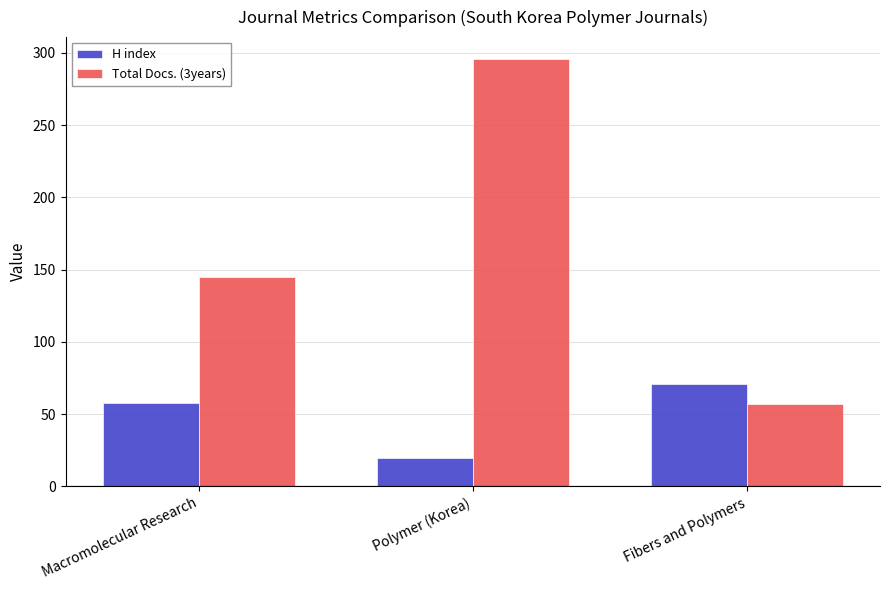

What is the difference between the maximum and minimum values in the Total Docs. (3years) series?

239